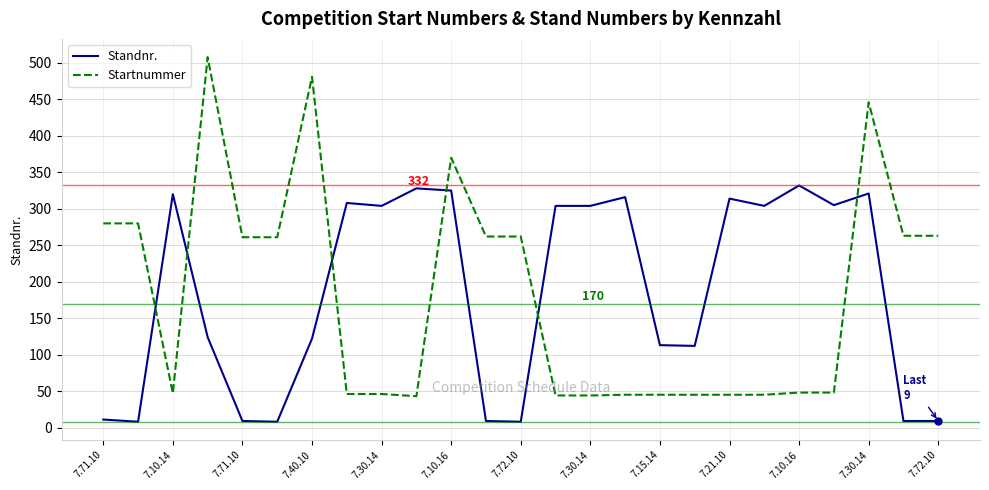

Rank the series by their maximum value, from highest to lowest.

Startnummer, Standnr.